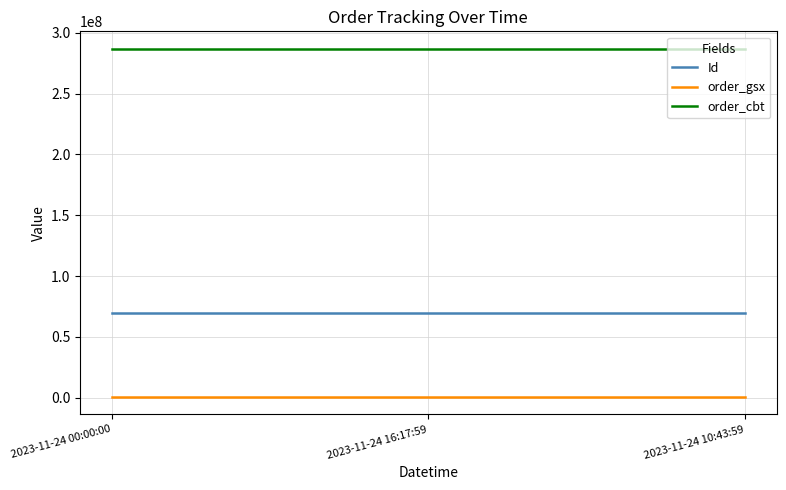

Which series has the largest total across all categories?

order_cbt